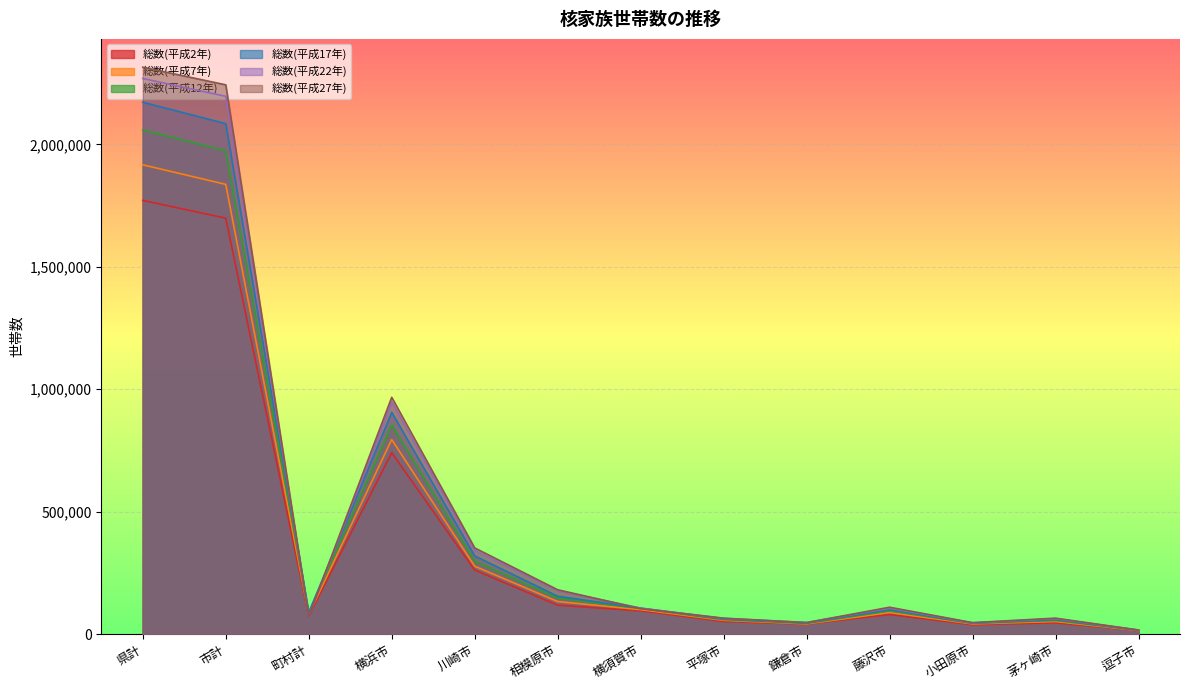

What are all the series names shown in the legend?

総数(平成2年), 総数(平成7年), 総数(平成12年), 総数(平成17年), 総数(平成22年), 総数(平成27年)